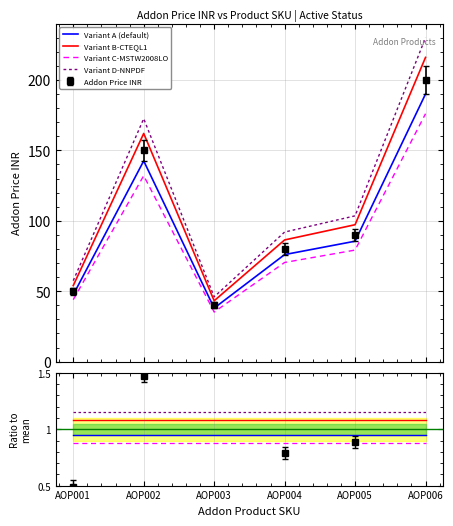

Does the chart have visible grid lines?

Yes